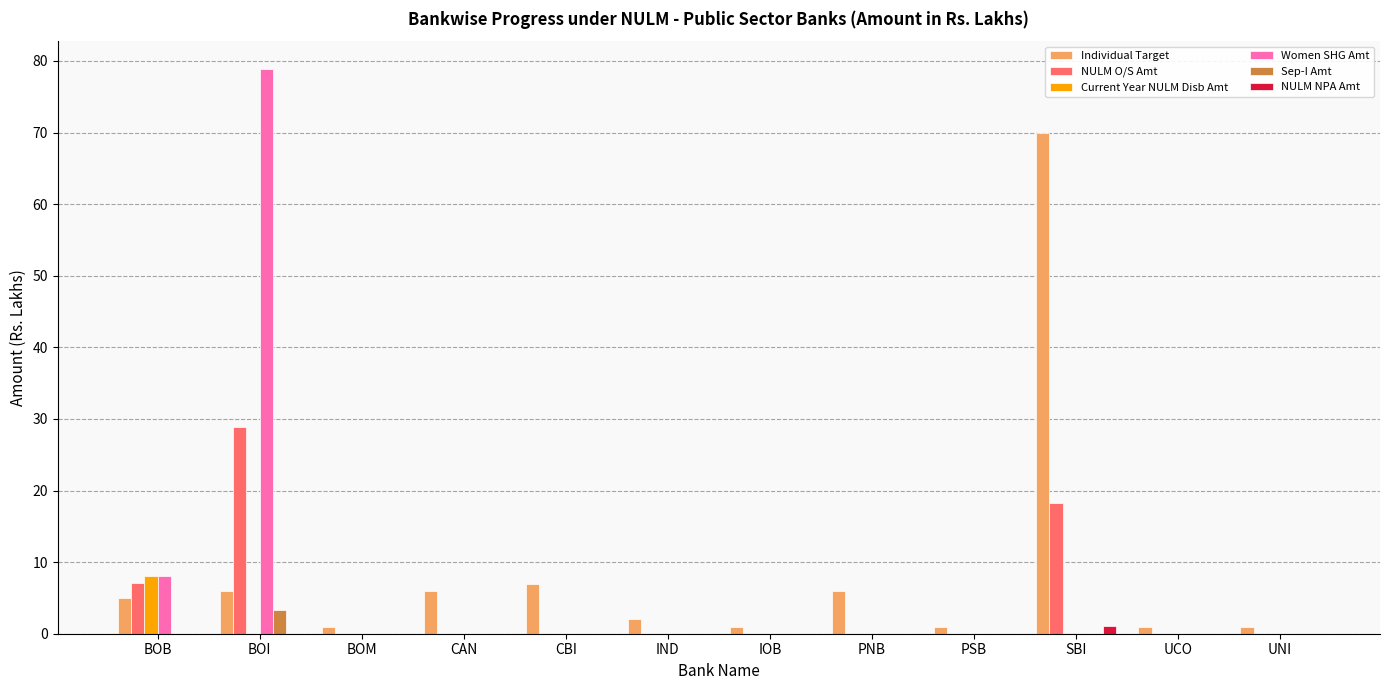

At which category is the sum across all series the highest?

BOI